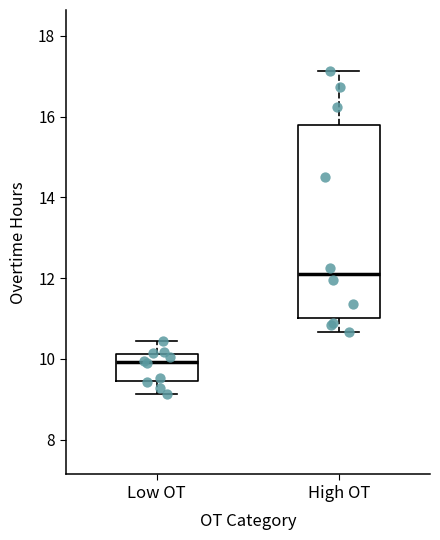

Comparing the boxes themselves (not the whiskers), which one is the tallest?

High OT